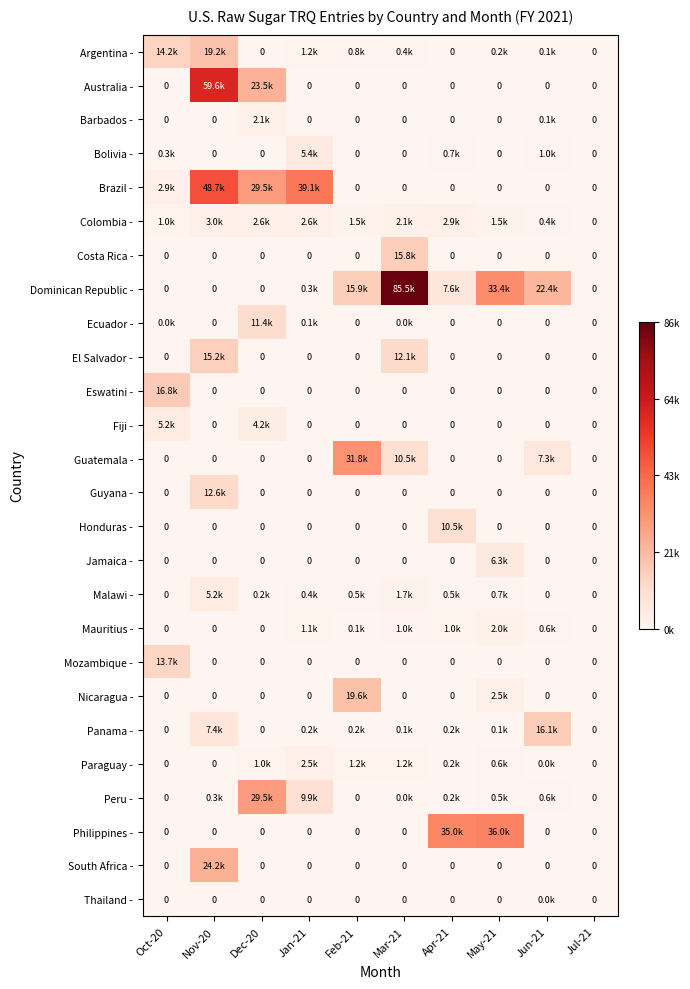

Which series has the largest range (max minus min)?

Dominican Republic -